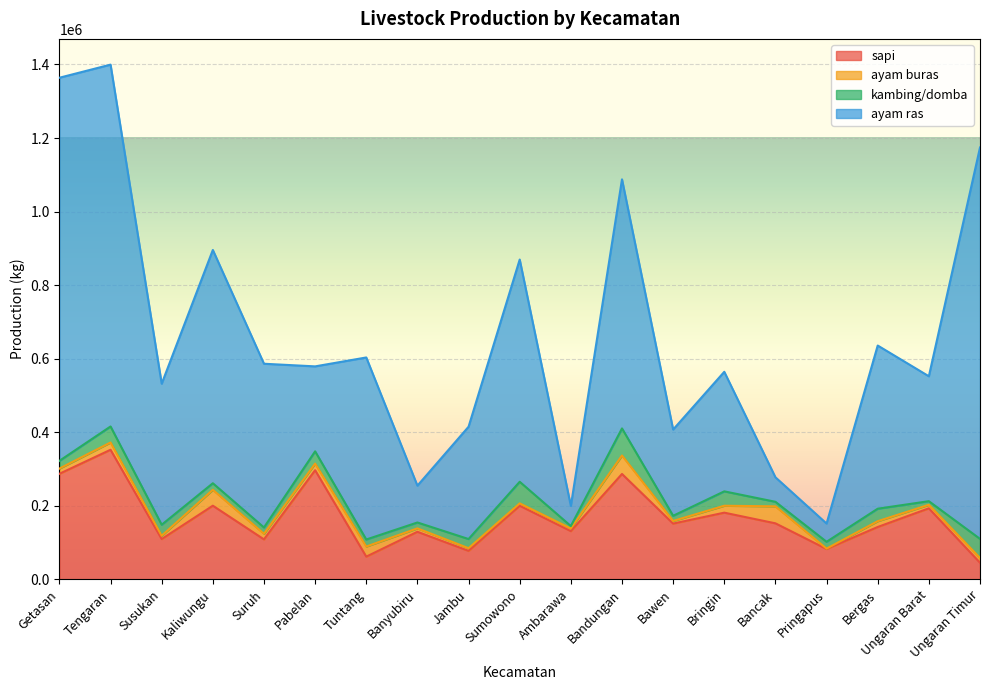

The sapi series shows 70204 at Bringin. True or false?

False